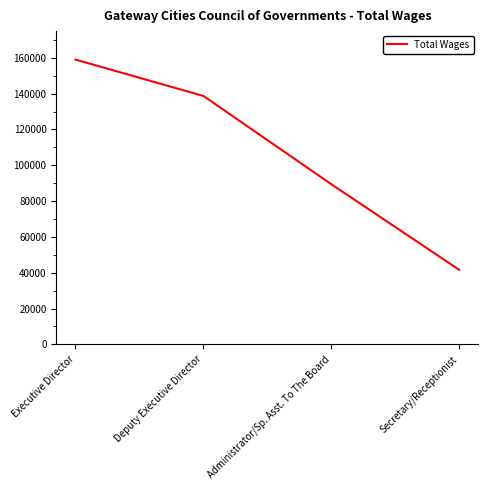

At which category does the chart reach its peak across all series?

Executive Director